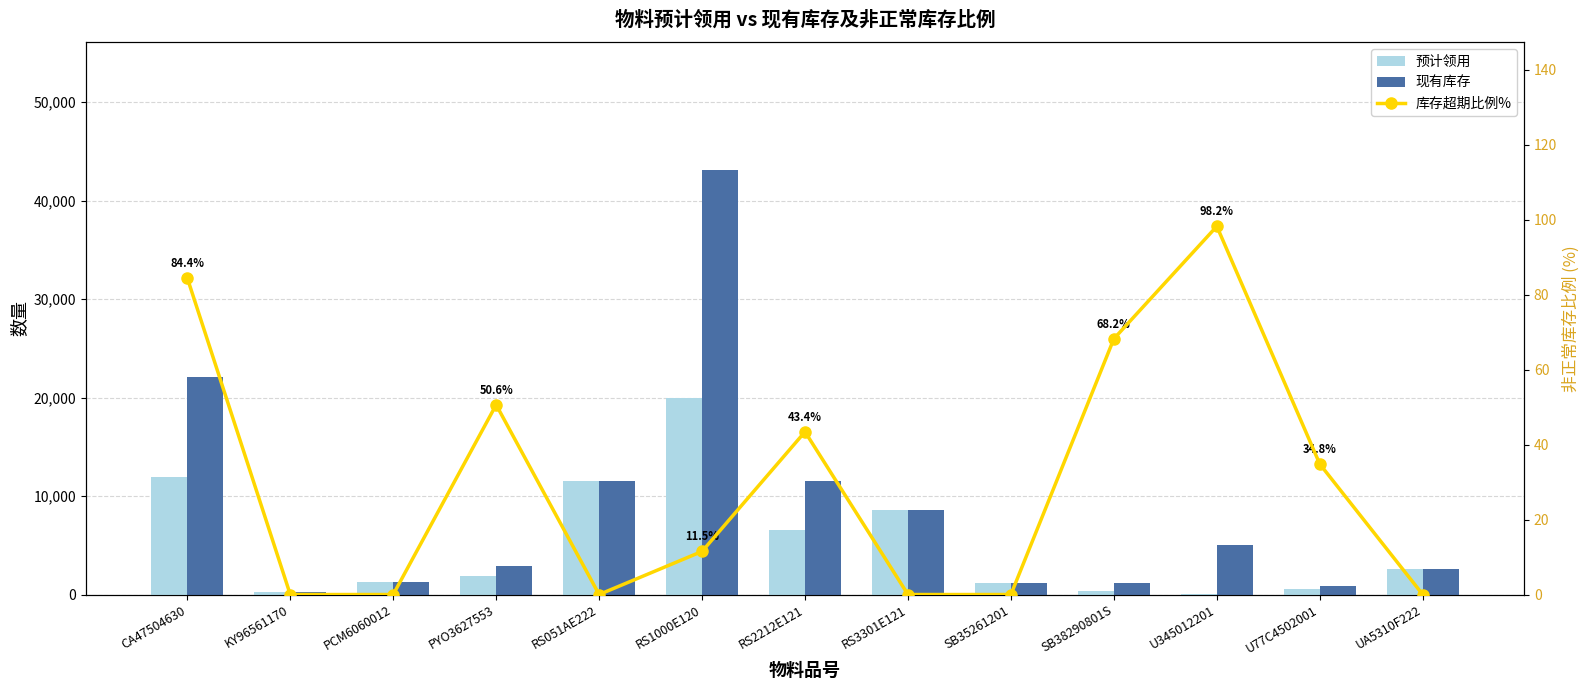

The value of 库存超期比例% at SB35261201 is 52.6. True or false?

False